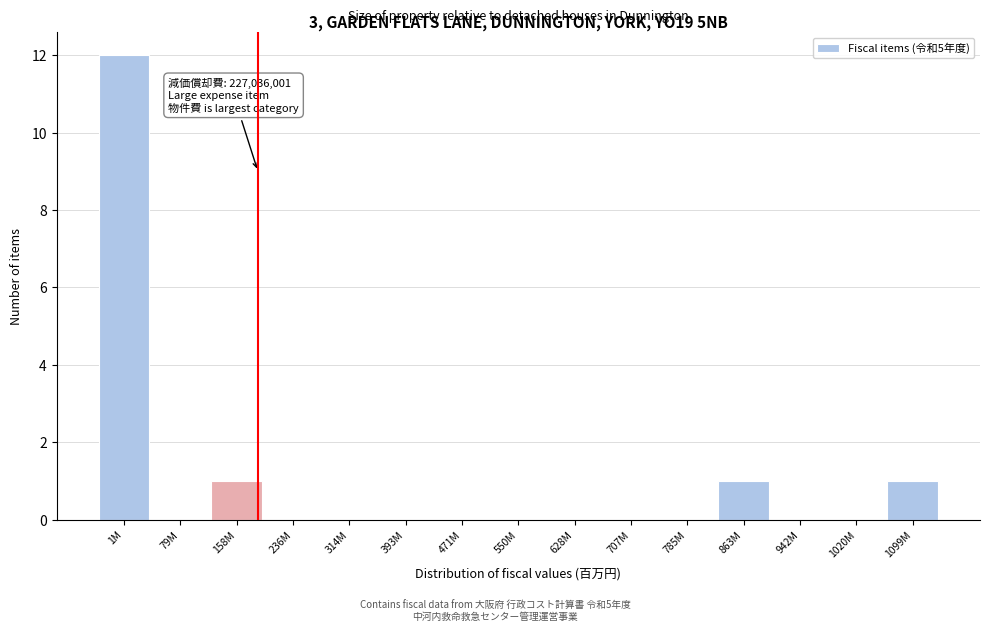

Reading left to right, list all the values displayed in this chart.

1M=12	79M=0	158M=1	236M=0	314M=0	393M=0	471M=0	550M=0	628M=0	707M=0	785M=0	863M=1	942M=0	1020M=0	1099M=1